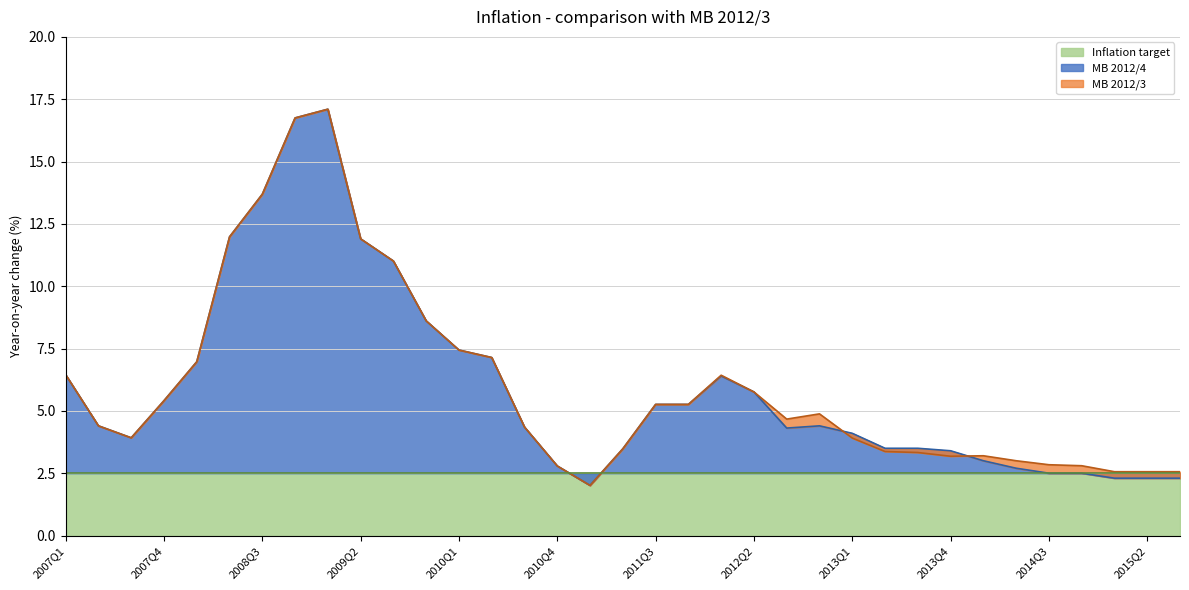

After their last crossing, which series has the higher values: MB 2012/3 or MB 2012/4?

MB 2012/3